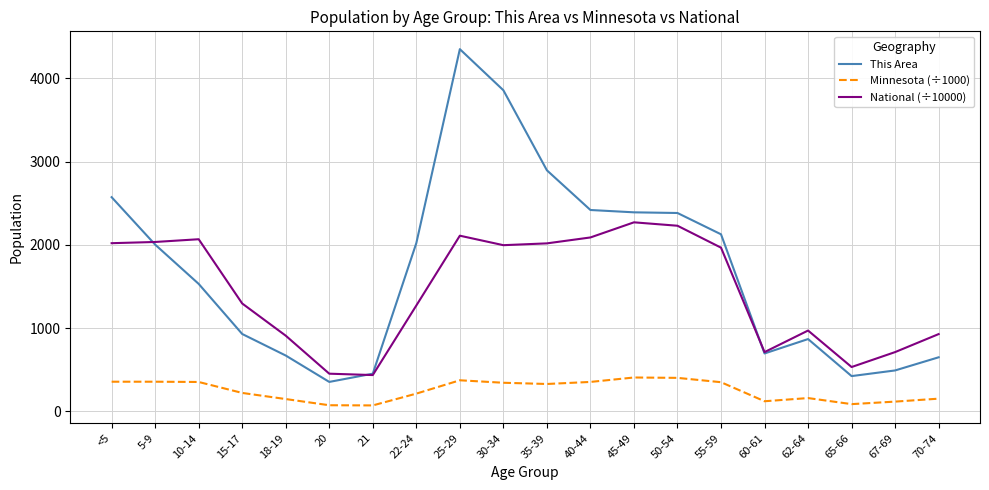

True or false: Minnesota (÷1000) has more than 0 interior local peaks.

True